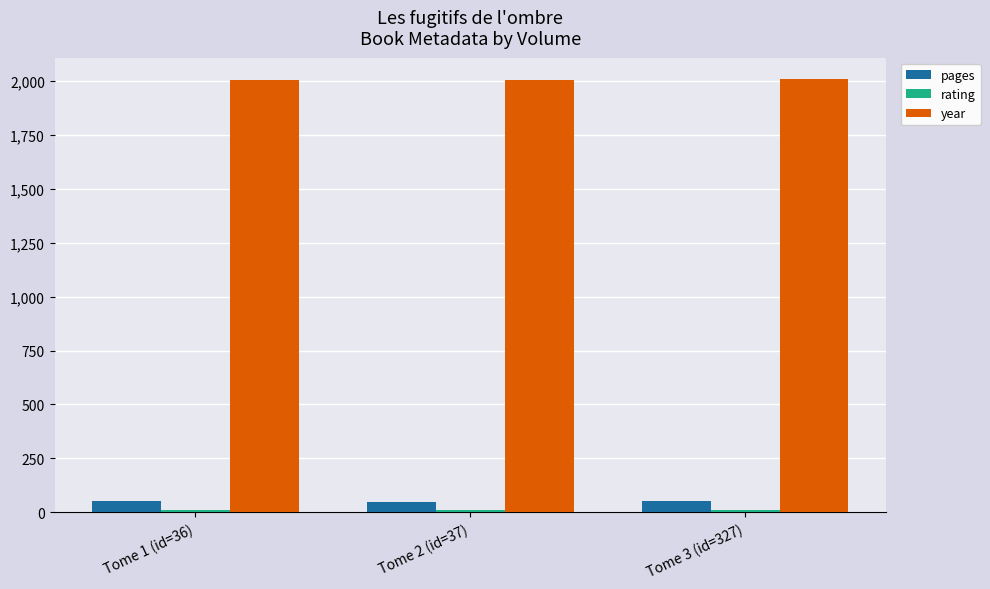

Which series has the largest total across all categories?

year